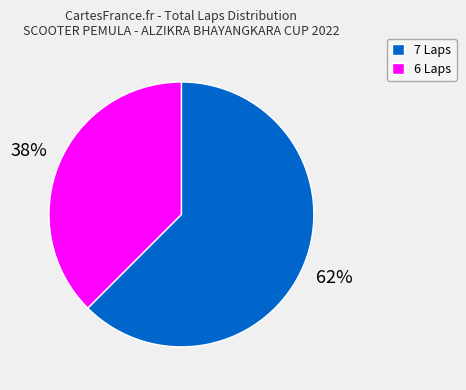

To the nearest percent, what is the combined percentage of 7 Laps and 6 Laps?

100%